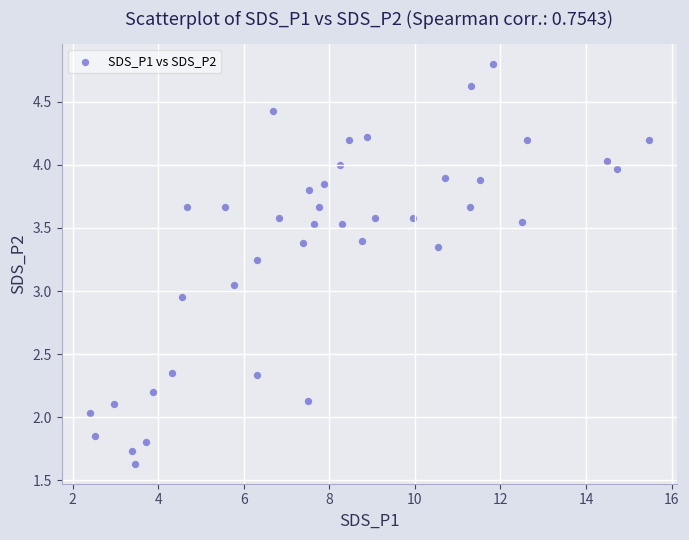

What is the range of X values (max minus min)?

13.1